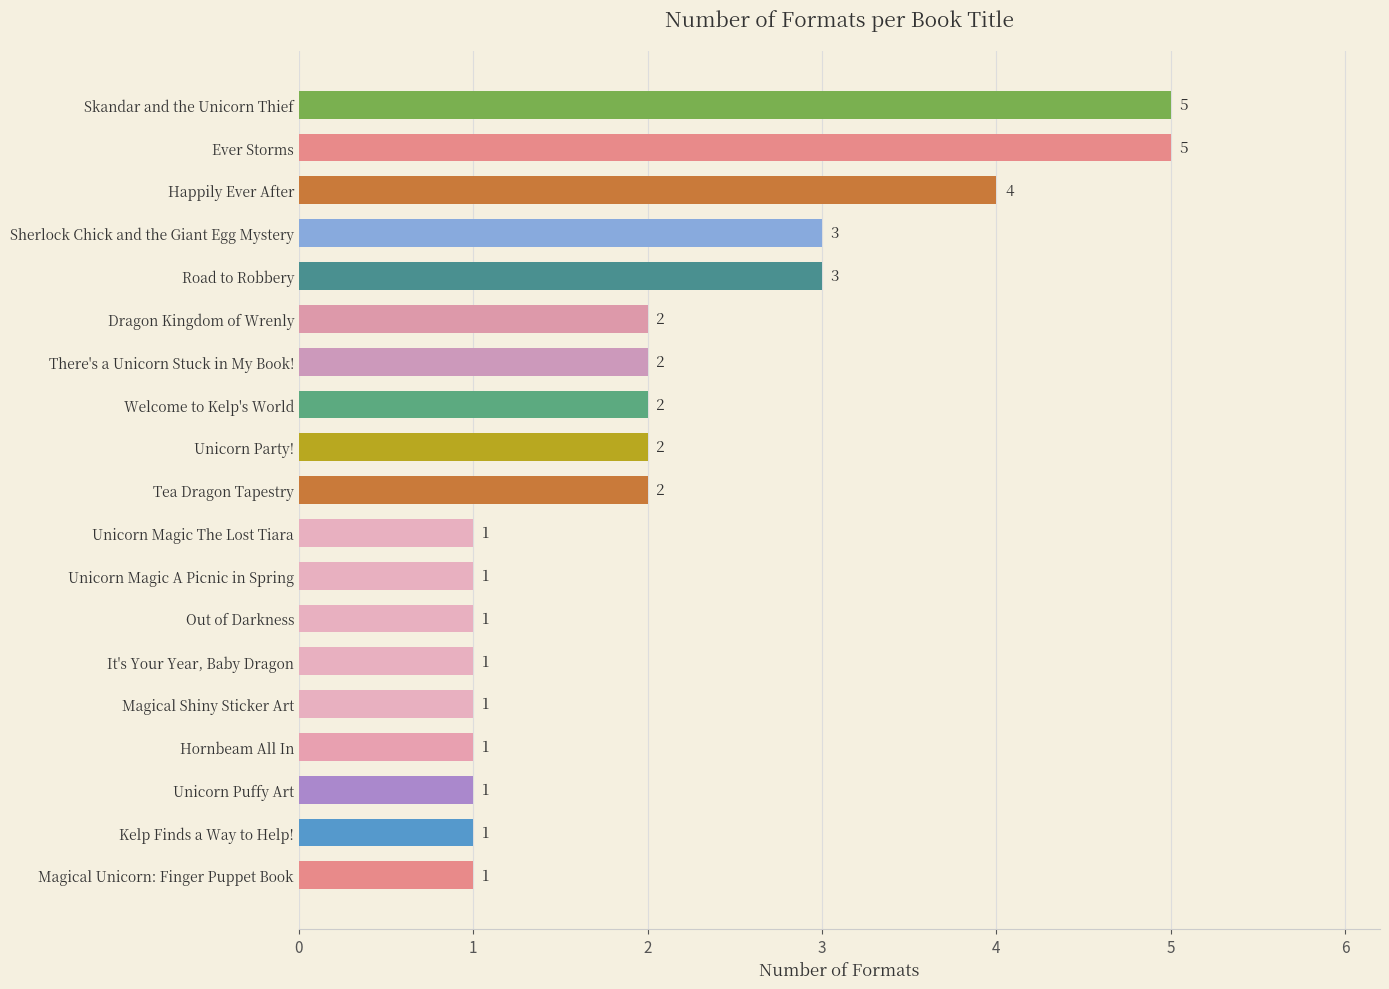

What is the sum of all values?

39